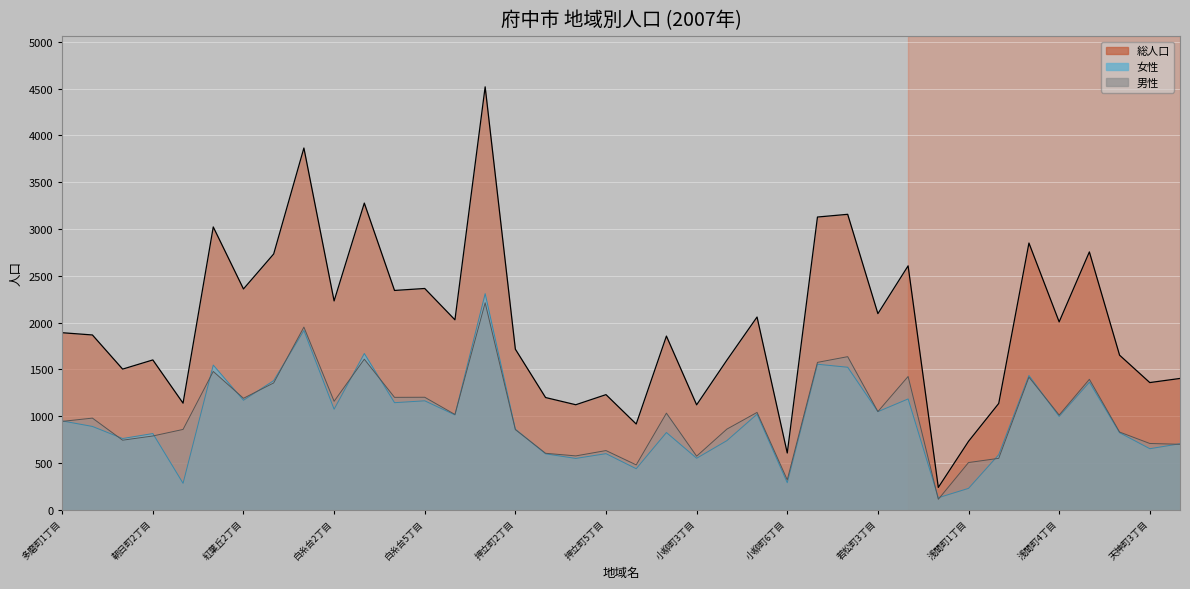

What is the difference between the highest and lowest values at 紅葉丘1丁目?

1545